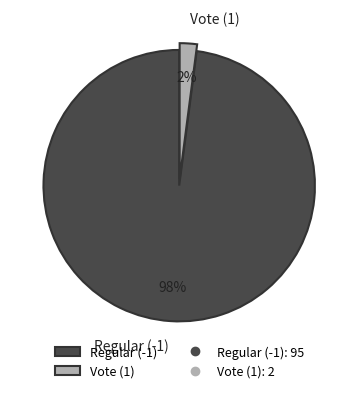

Is the sum of Regular (-1) and Vote (1) greater than half?

Yes